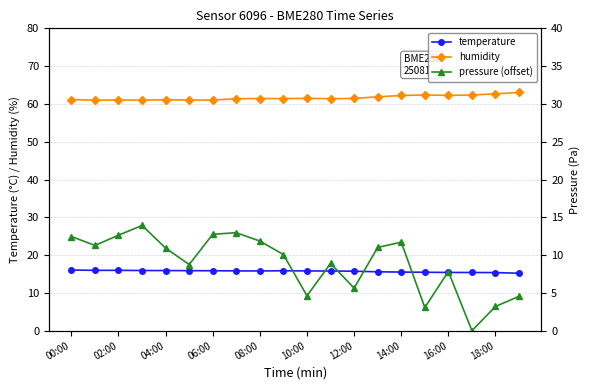

True or false: pressure (offset) and humidity intersect in this chart.

False